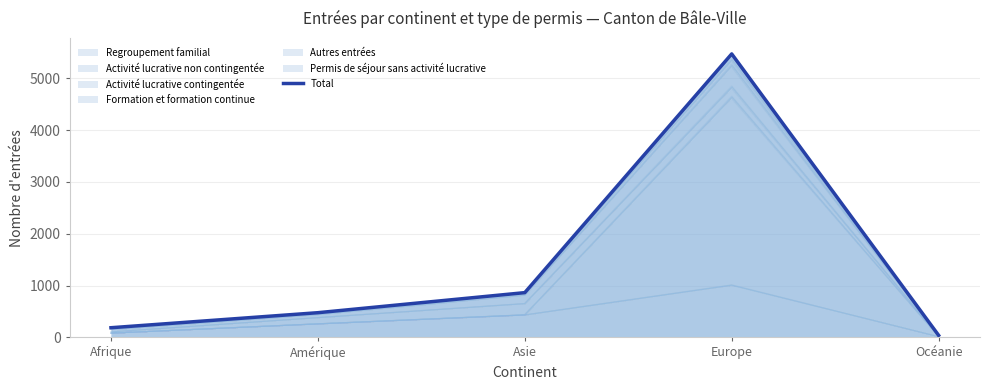

Rank the categories by value from highest to lowest.

Europe, Asie, Amérique, Afrique, Océanie